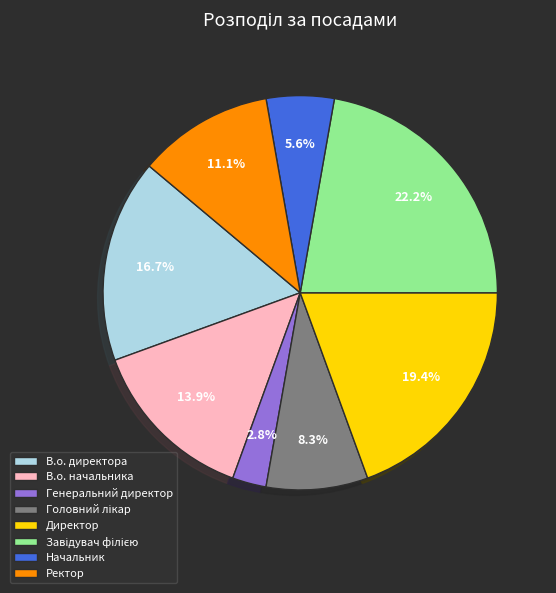

What percentage is the Начальник slice, to the nearest percent?

6%